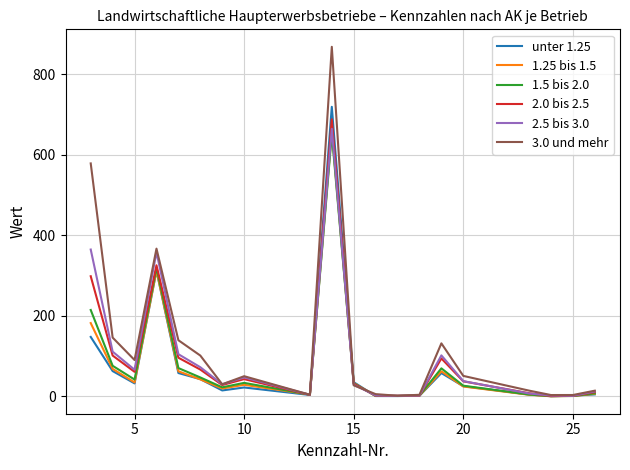

Which series has the largest total across all categories?

3.0 und mehr